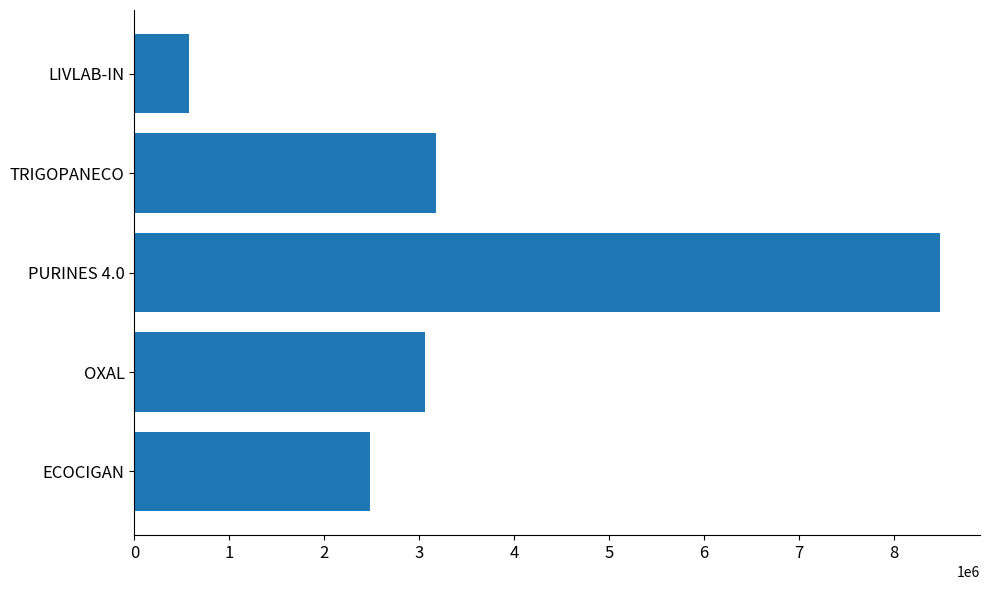

What is the sum of all values?

17779596